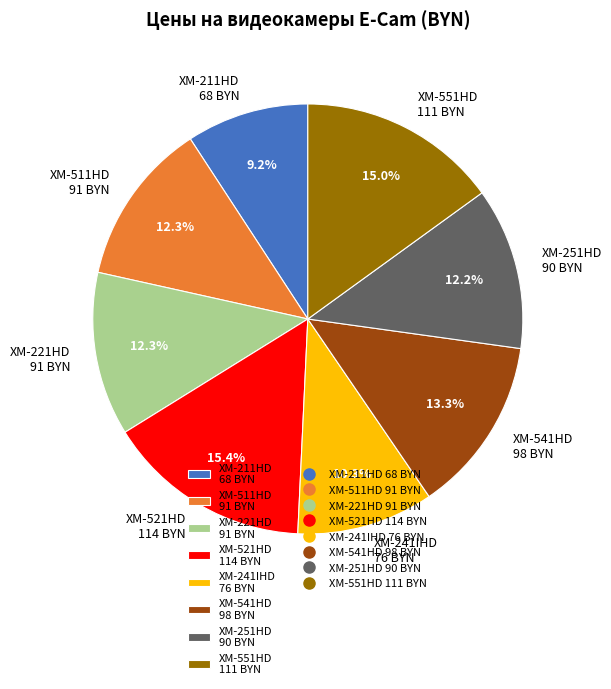

Combined, do XM-251HD 90 BYN and XM-241IHD 76 BYN account for over 50%?

No